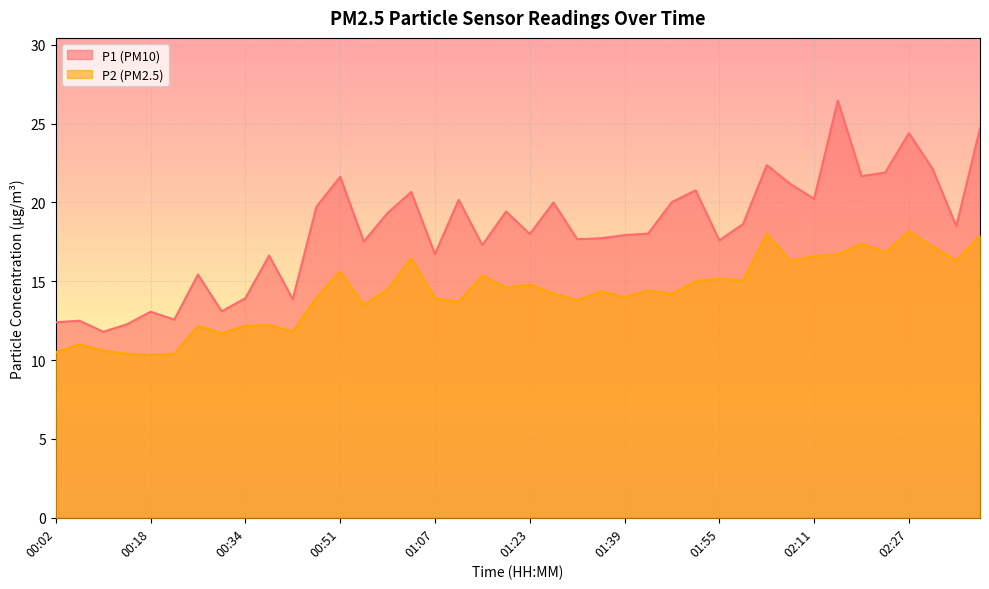

What is the difference between the P2 values at 02:11 and 00:43?

4.8